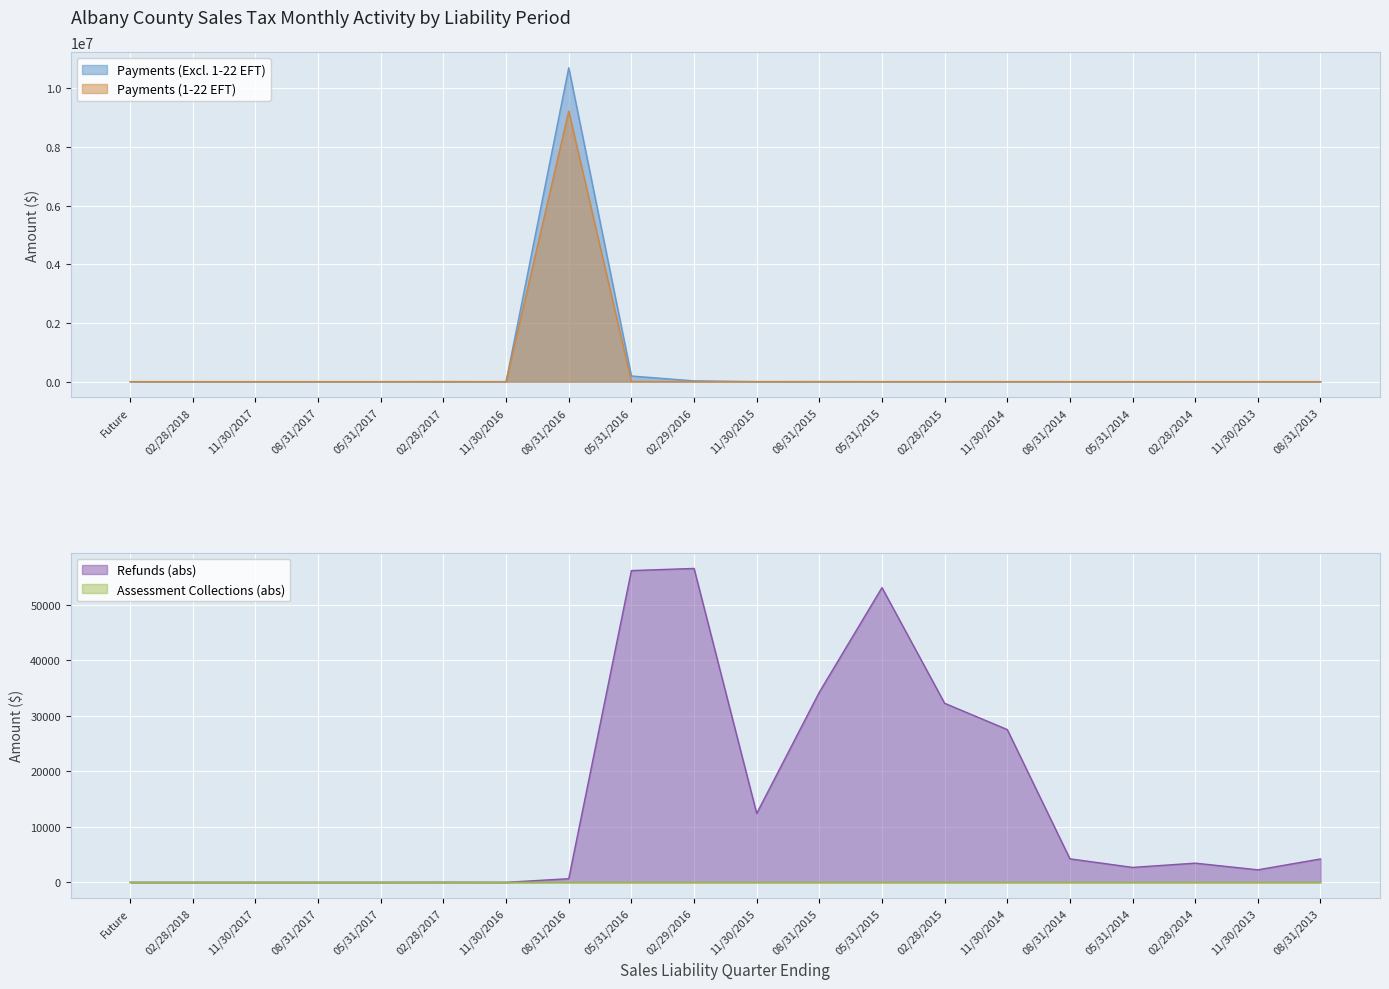

Which label corresponds to the largest value in the chart?

08/31/2016